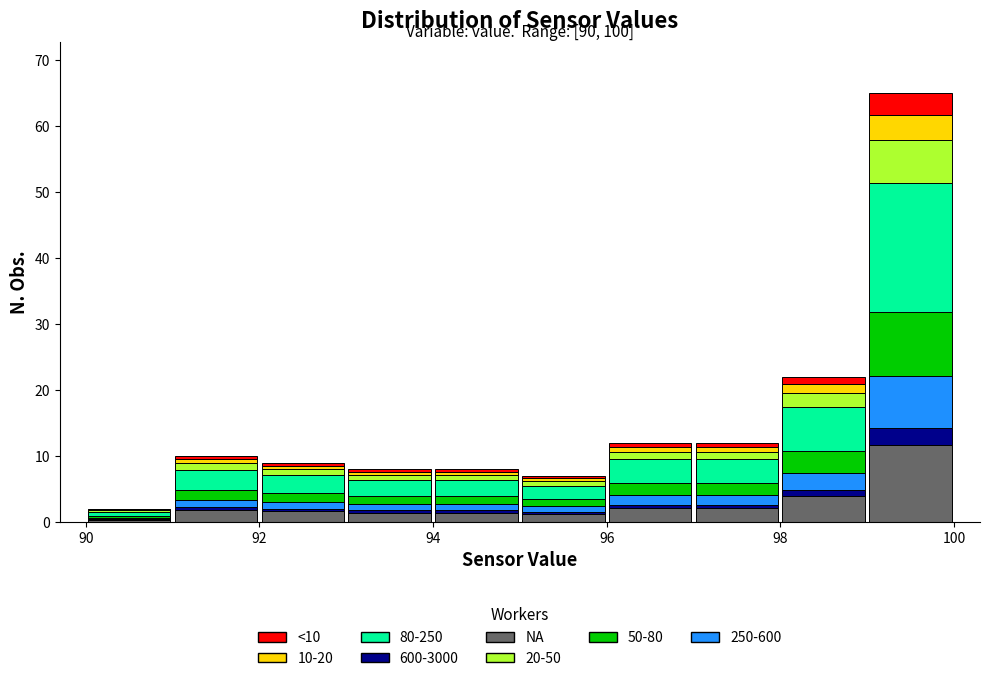

Which range on the x-axis has the tallest stacked bar (by total height)?

99 to 100